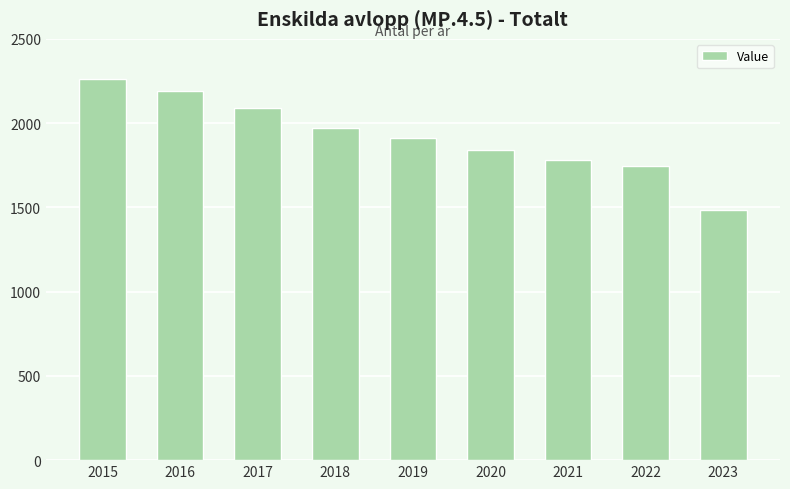

Is it true that the value at 2017 is 2090?

True